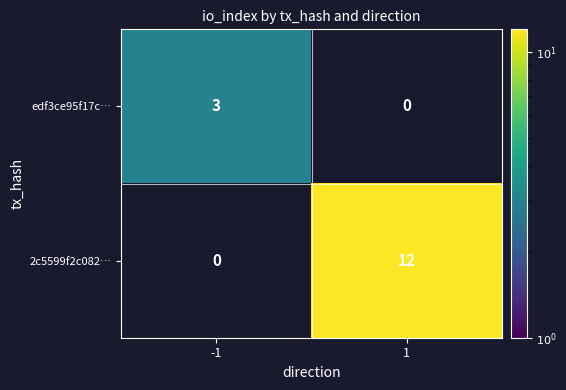

What is the spread (max minus min) of values at -1?

3